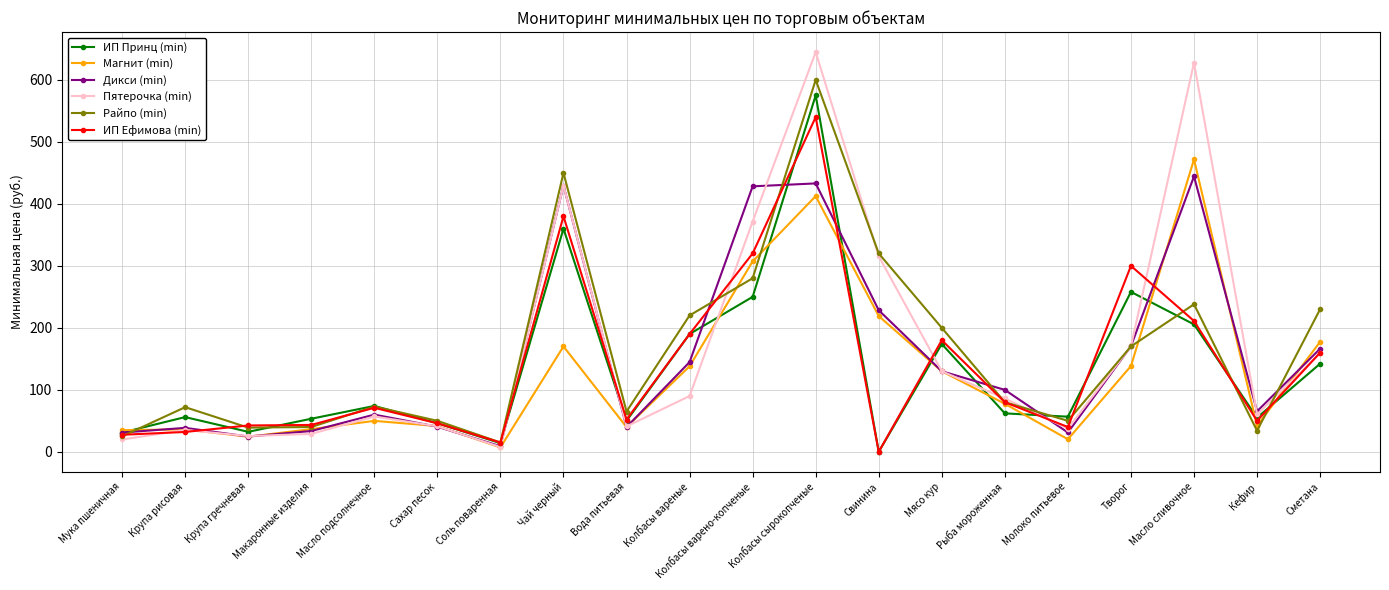

Where is the first local minimum for ИП Принц (min)?

Крупа гречневая